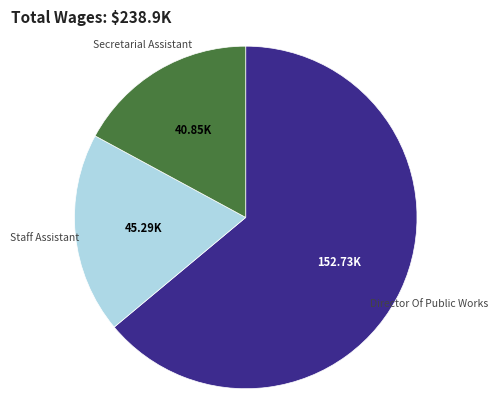

Is there a majority slice in this chart?

Yes